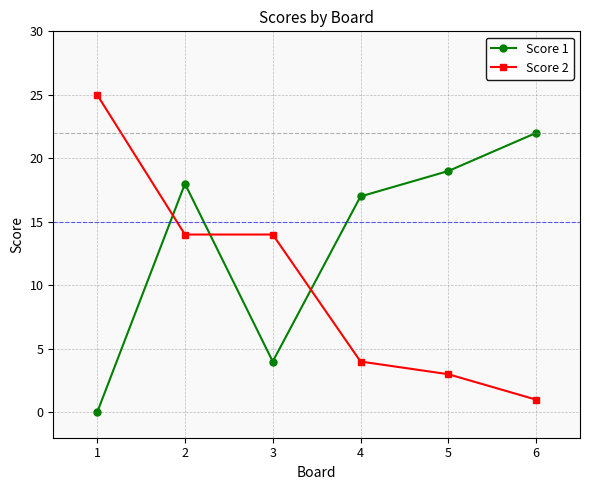

At which category does Score 1 reach its first local peak?

2